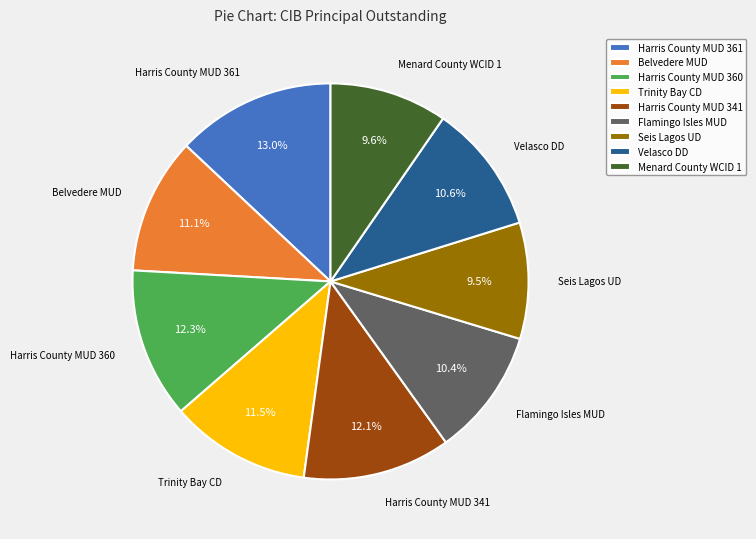

Count the number of slices in the pie.

9